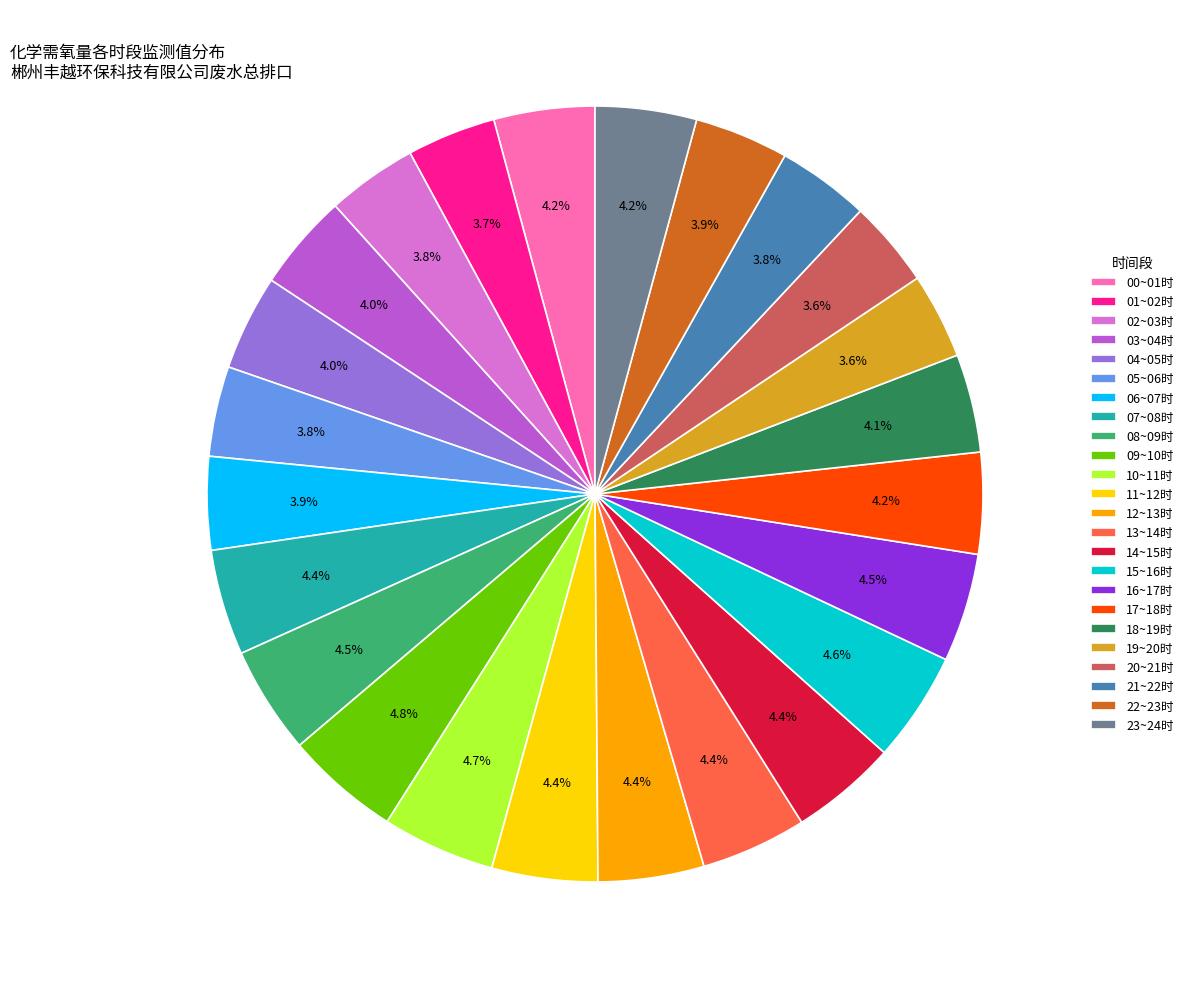

Is there any slice that represents more than half of the pie?

No